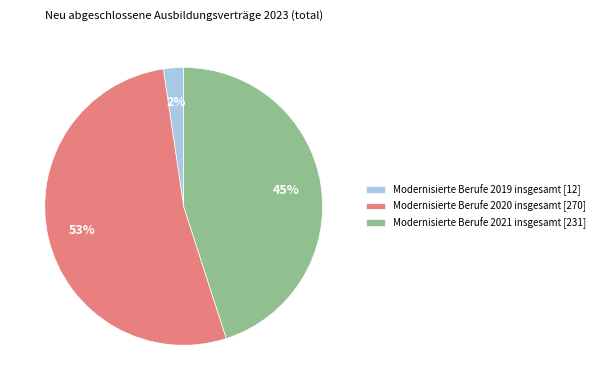

Which category has the smallest portion of the pie?

Modernisierte Berufe 2019 insgesamt [12]